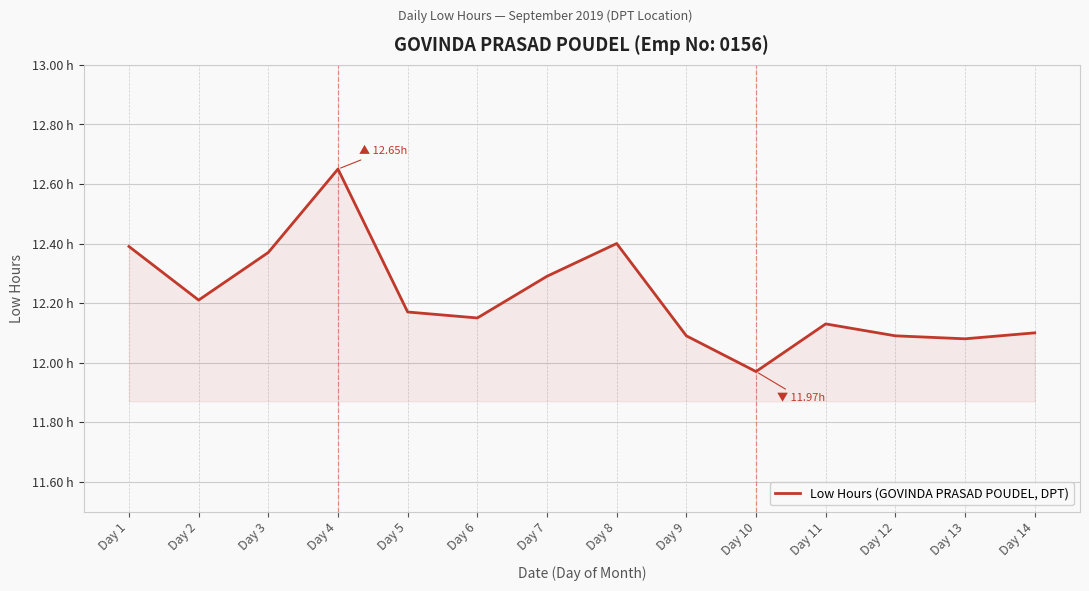

Does the chart have visible grid lines?

Yes